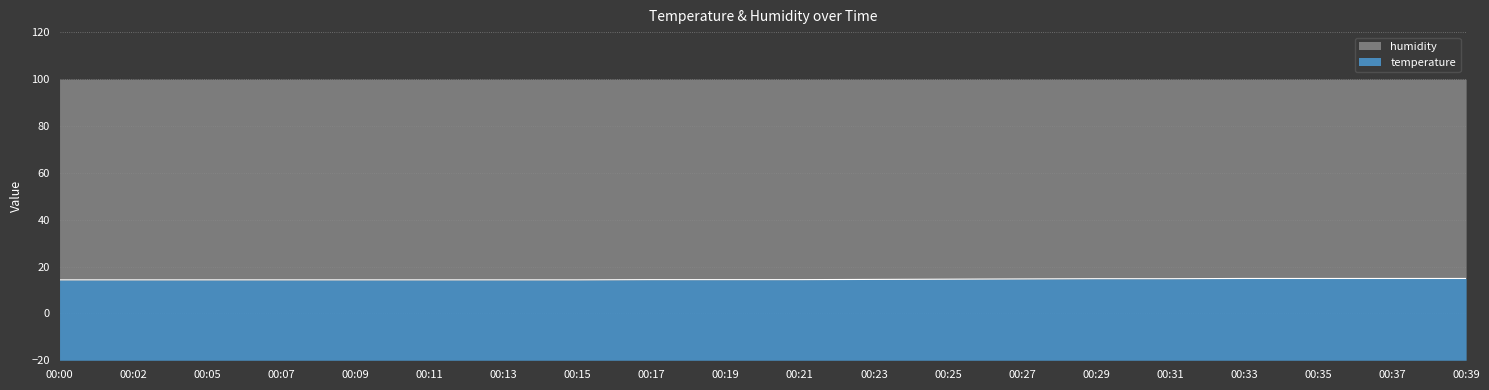

True or false: the data has more than 1 interior local peaks.

False